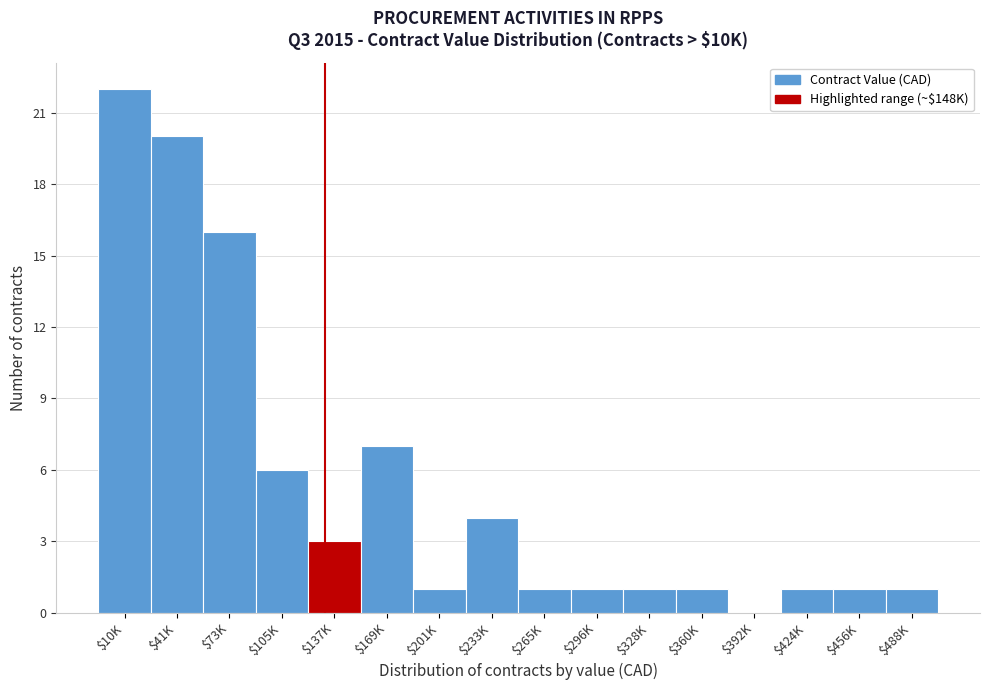

True or false: the data shows 6 at $105K.

True